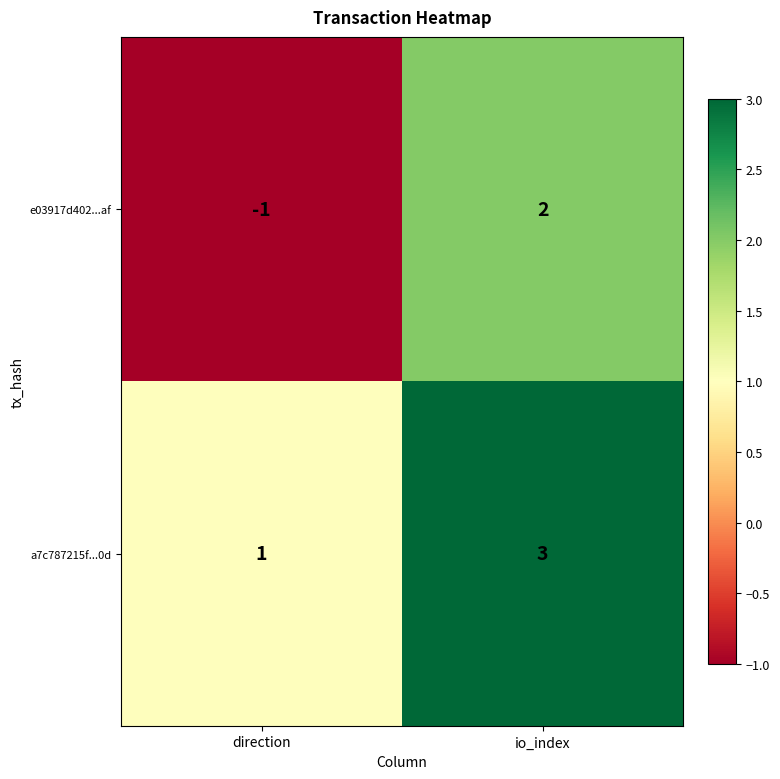

How many data points does each series have?

2